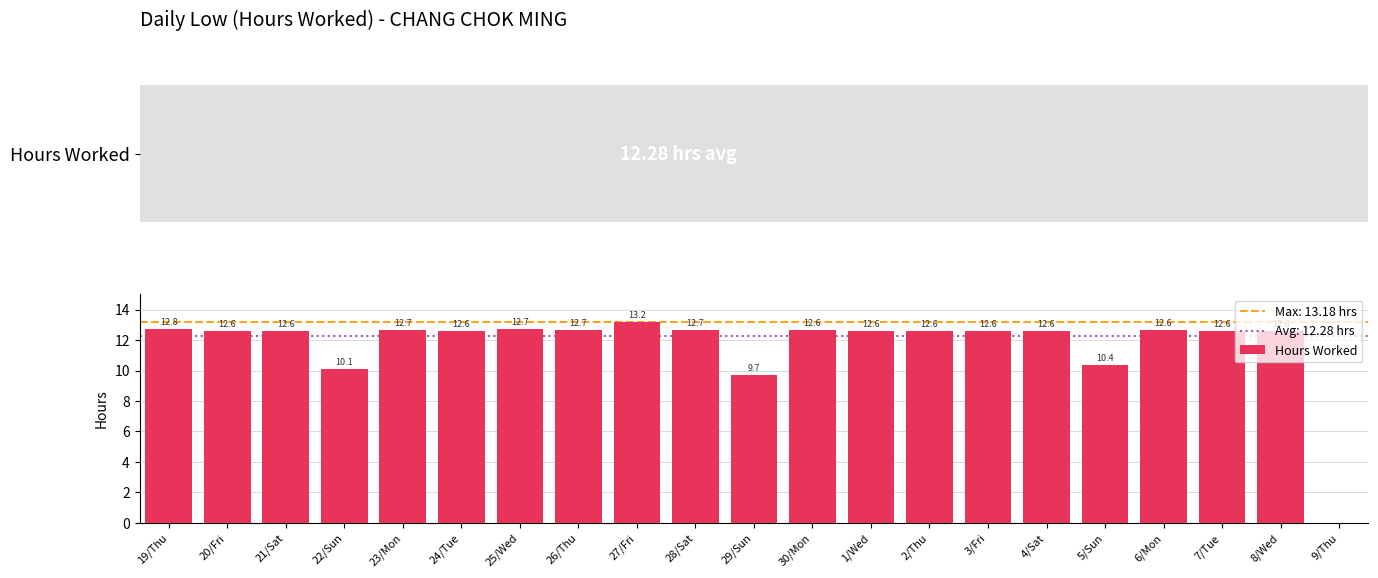

Count the number of data series in this chart.

1